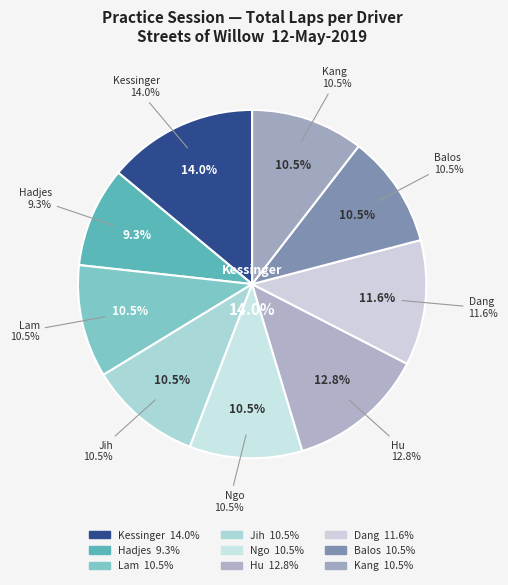

Is there a majority slice in this chart?

No